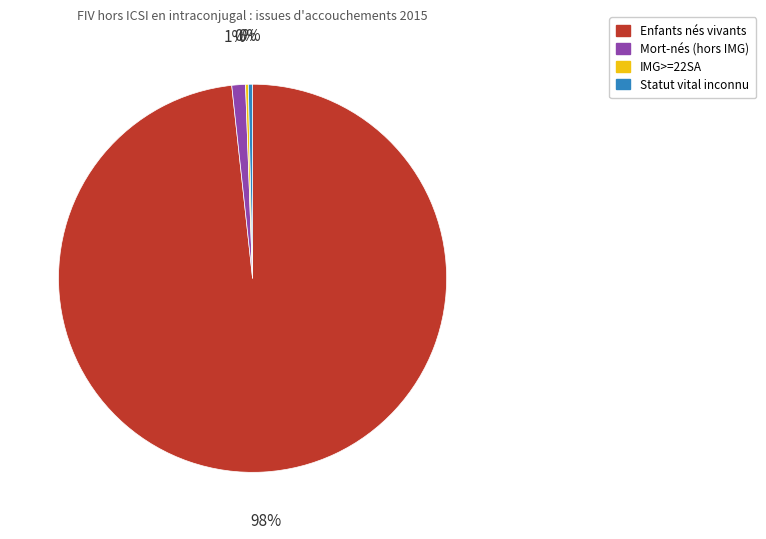

Which category has the biggest portion of the pie?

Enfants nés vivants